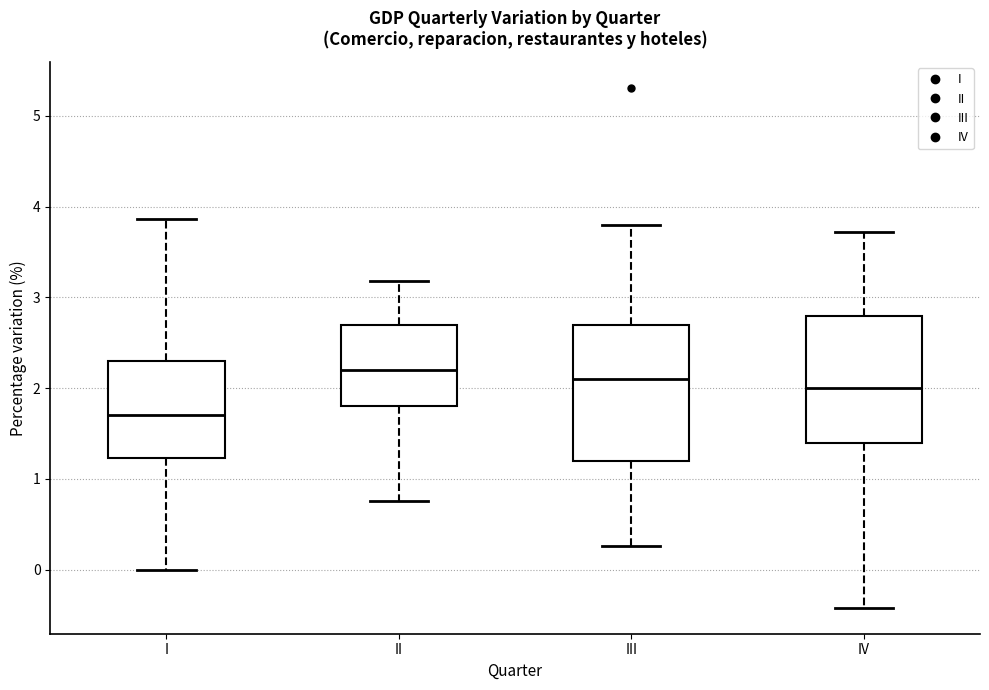

Where is the lower edge of the box for III on the y-axis? The values are not printed on the chart, so give them approximately, as read against the axis.

1.2